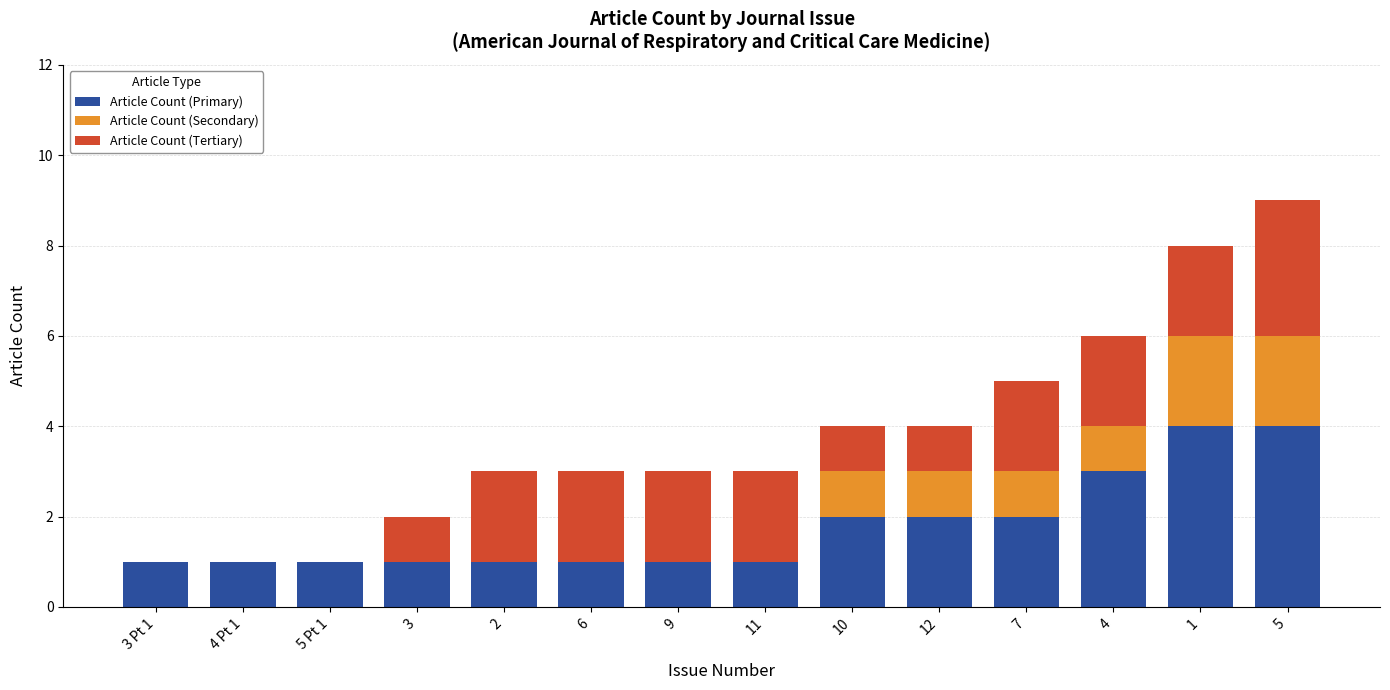

Are the bars horizontal?

No